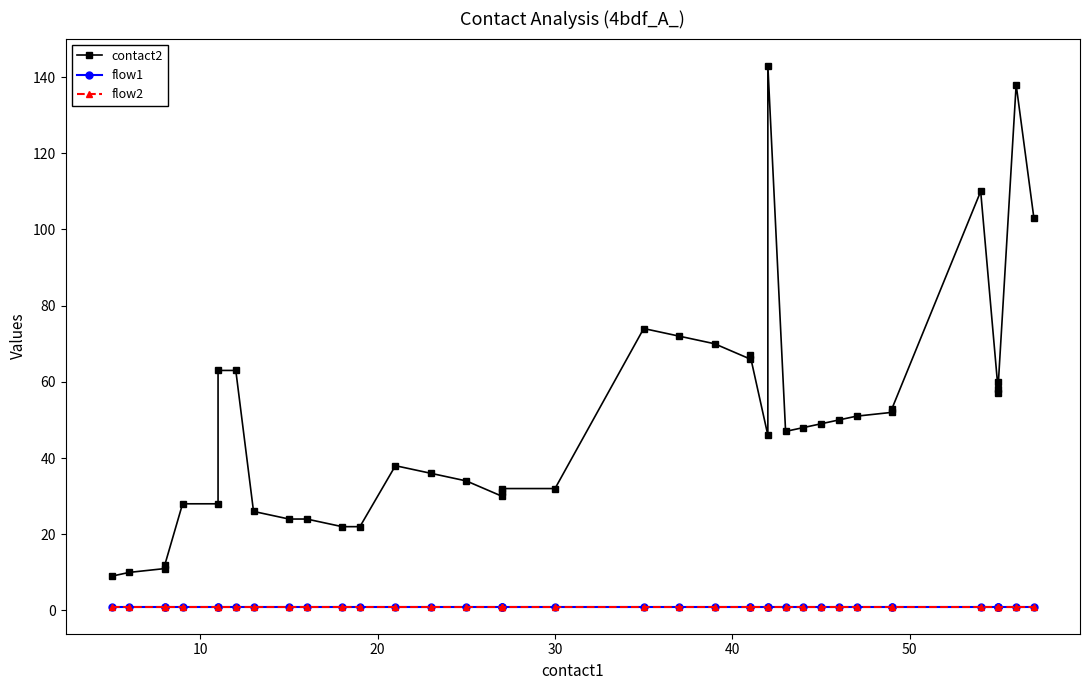

Reading left to right, transcribe all the data shown in this chart.

contact2: 9	10	11	12	28	28	63	63	26	24	24	22	22	38	36	34	30	31	32	32	74	72	70	66	67	46	143	47	48	49	50	51	52	53	110	57	58	60	138	103
flow1: 1	1	1	1	1	1	1	1	1	1	1	1	1	1	1	1	1	1	1	1	1	1	1	1	1	1	1	1	1	1	1	1	1	1	1	1	1	1	1	1
flow2: 1	1	1	1	1	1	1	1	1	1	1	1	1	1	1	1	1	1	1	1	1	1	1	1	1	1	1	1	1	1	1	1	1	1	1	1	1	1	1	1